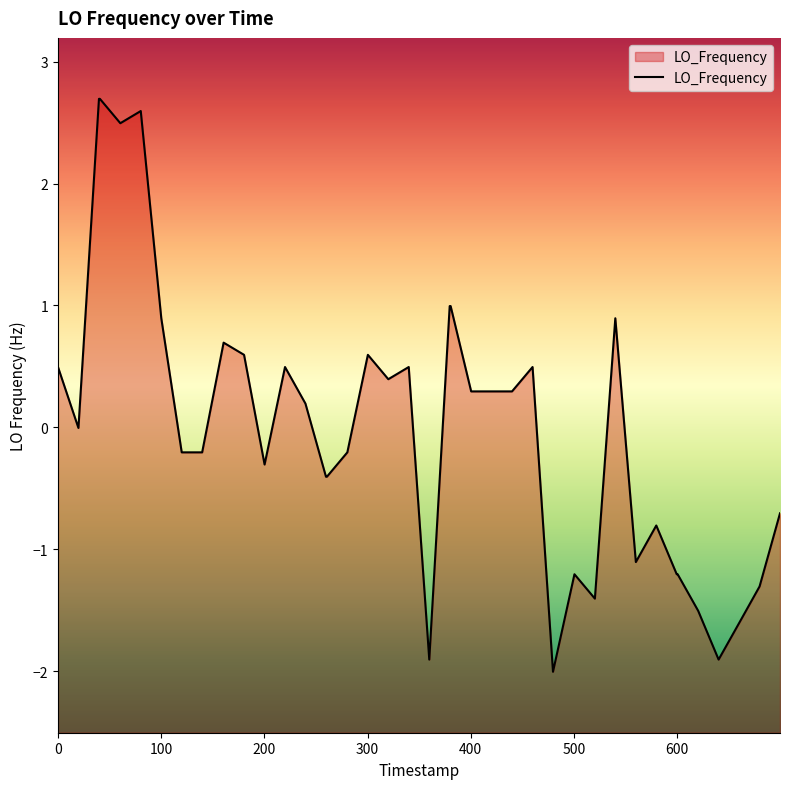

What is the difference between the maximum and minimum values?

4.7